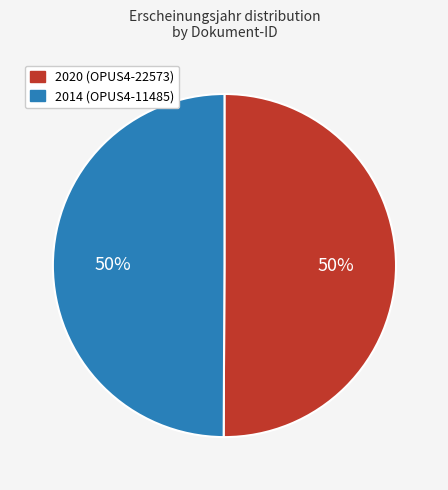

To the nearest percent, what is the average slice percentage?

50%